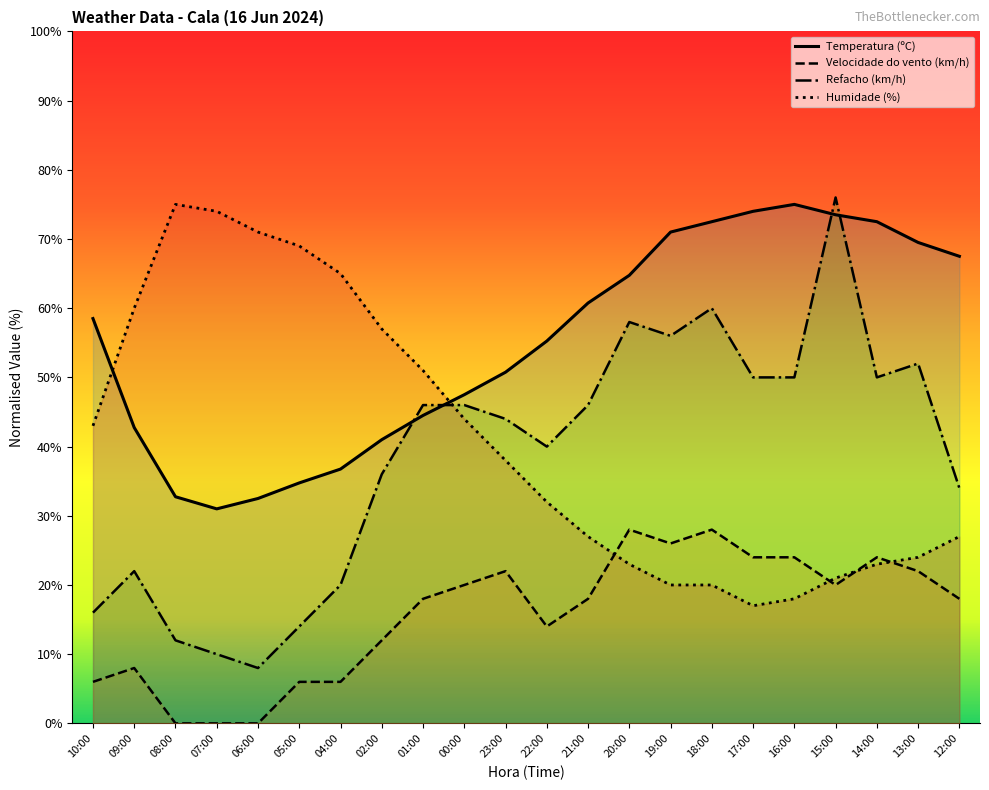

What is the spread (max minus min) of values at 04:00?

59.0